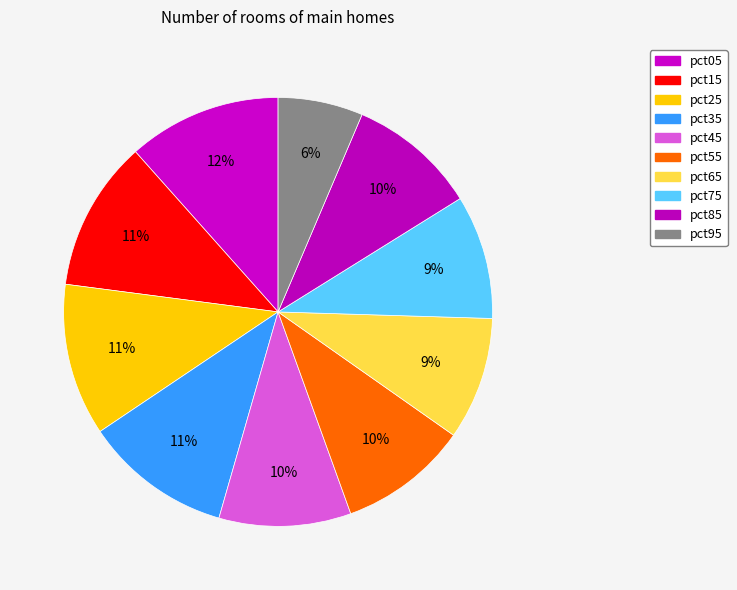

Do pct65 and pct55 together represent more than half of the pie?

No